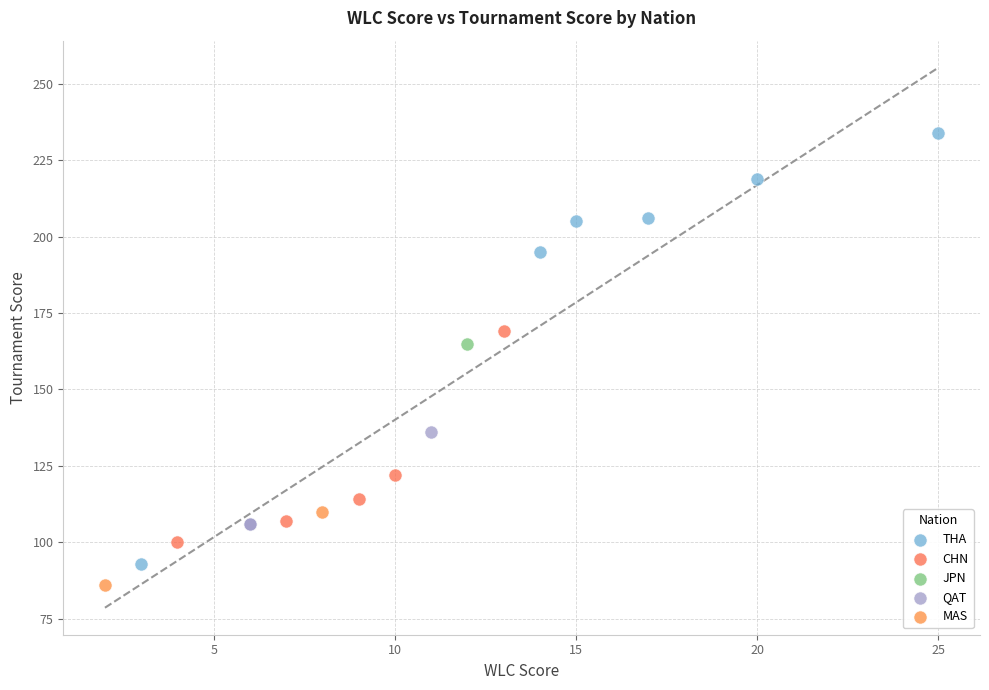

What are all the series names shown in the legend?

THA, CHN, JPN, QAT, MAS